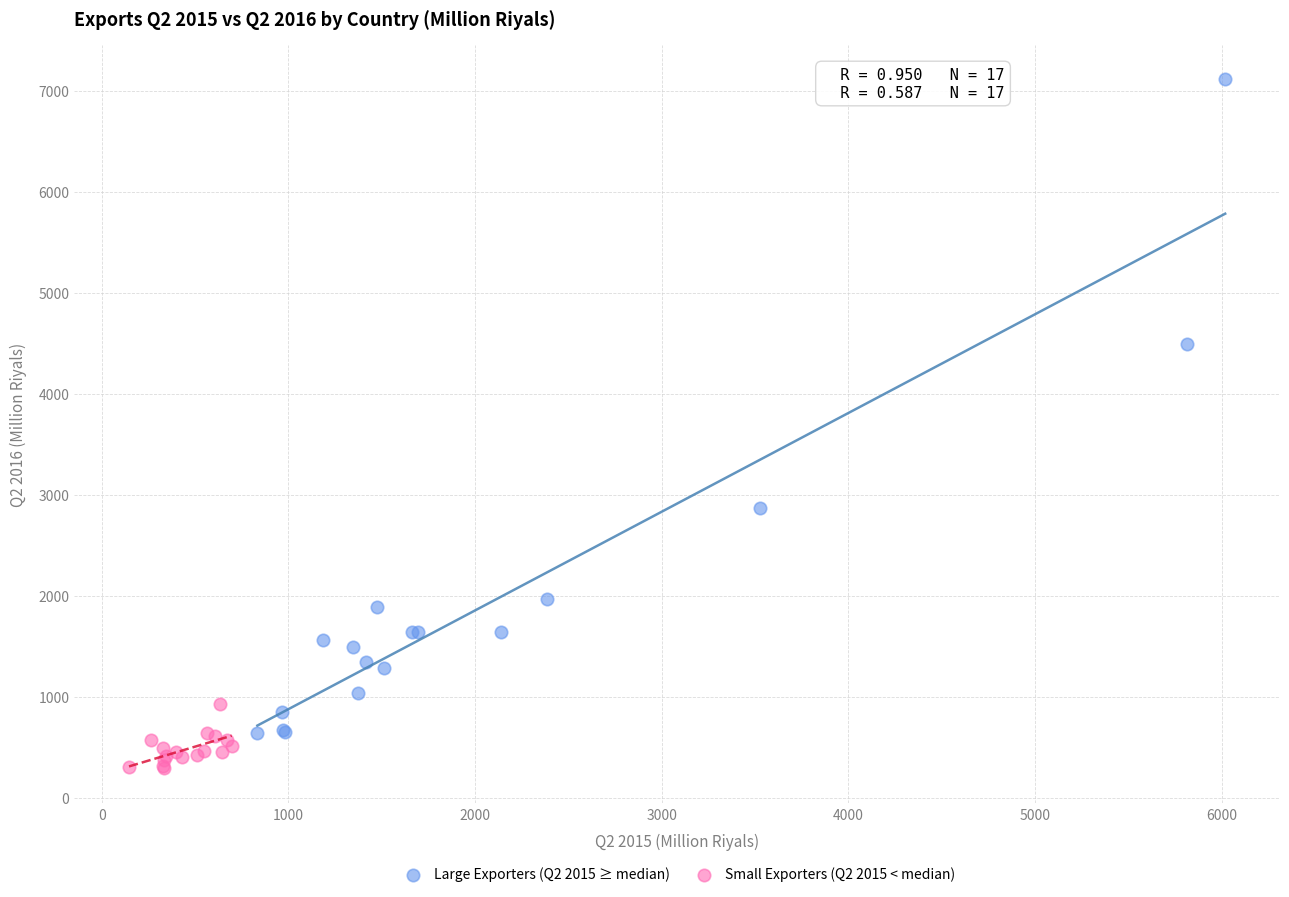

Which series reaches the maximum Y coordinate?

Large Exporters (Q2 2015 ≥ median)